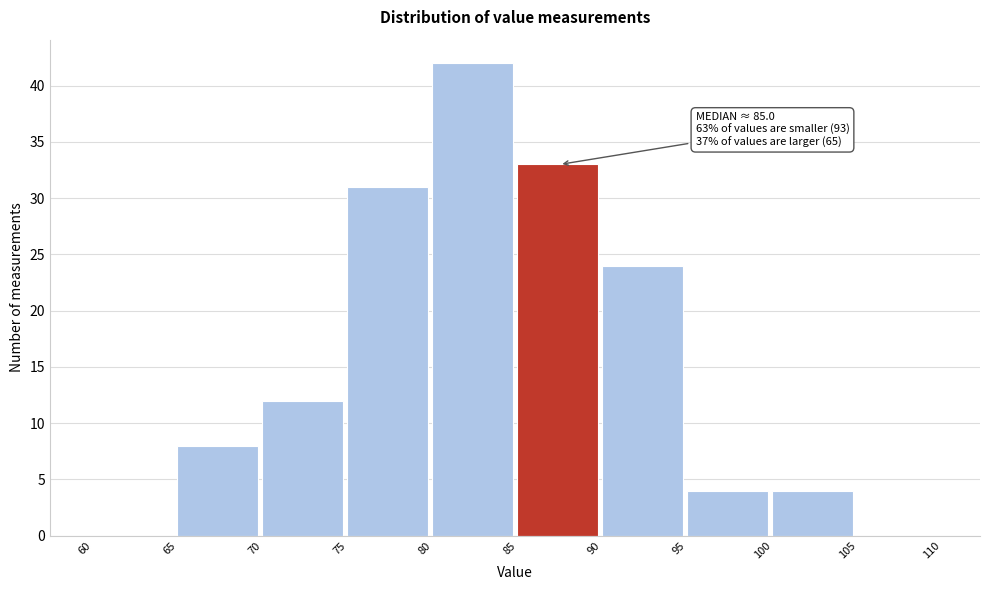

Over which range of the x-axis is the bar tallest?

80 to 85